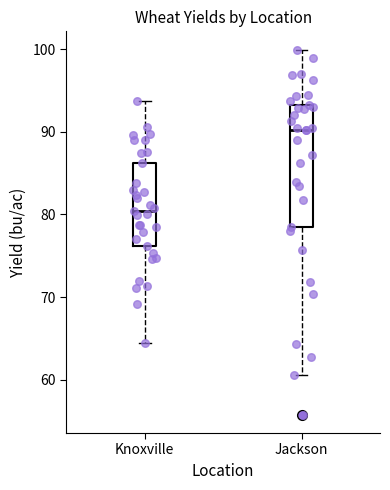

Which box has the highest median line?

Jackson